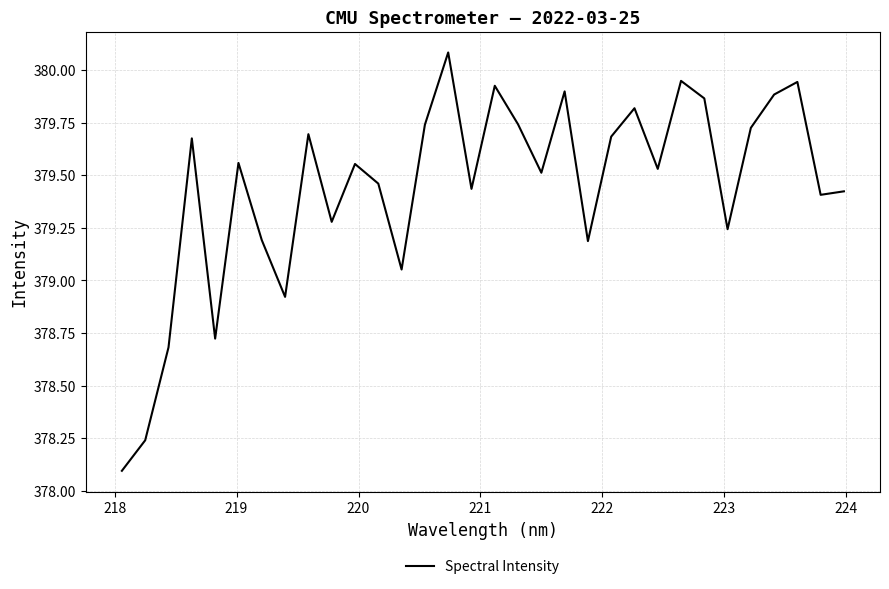

What is the difference between the maximum and minimum values?

2.0